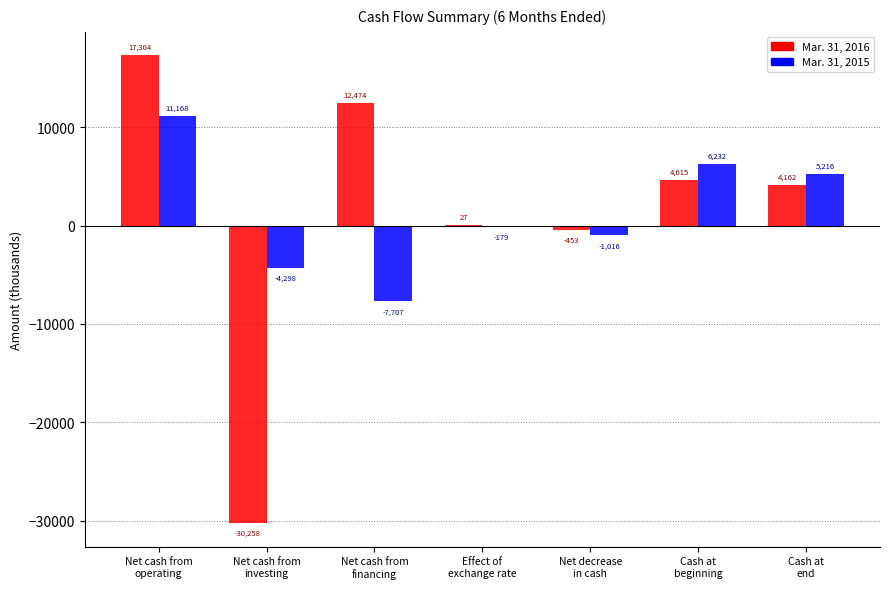

How many groups of bars are there?

7